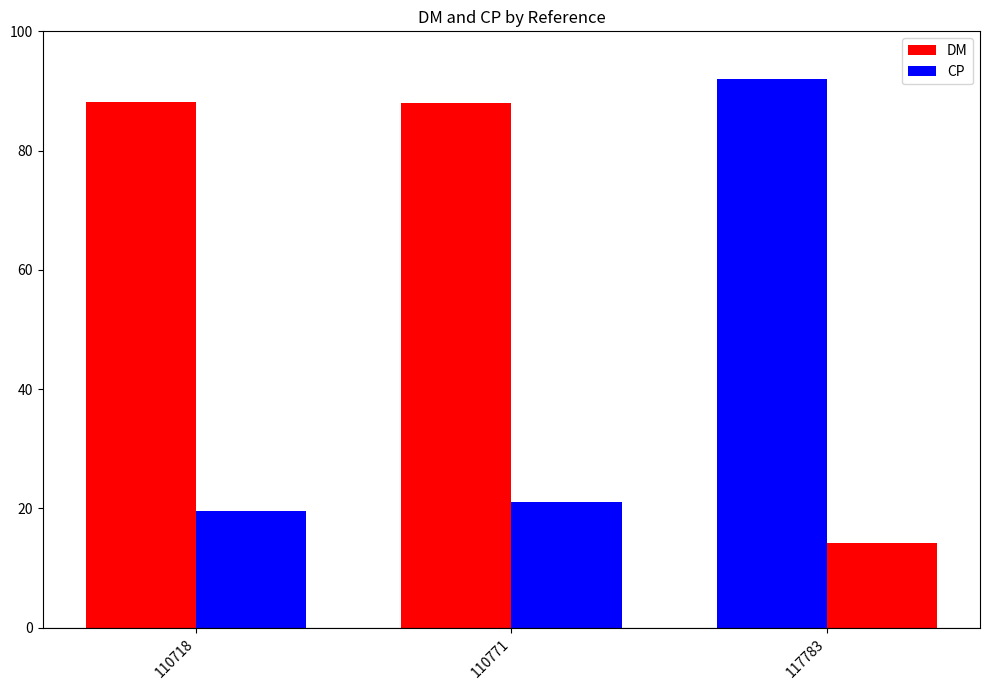

How many values in the DM series are below 88?

1